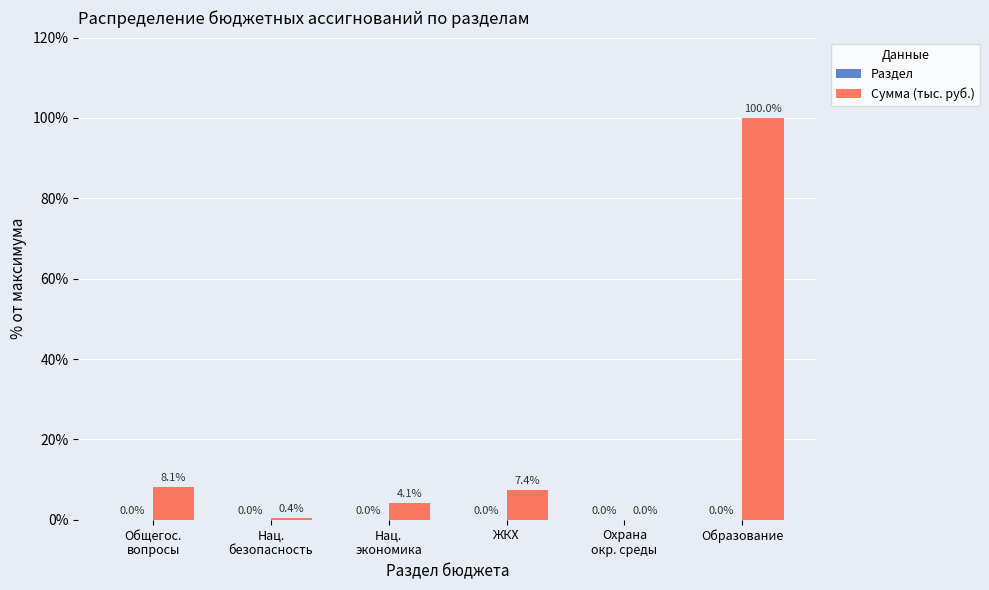

Which series has the largest total across all categories?

Сумма (тыс. руб.)